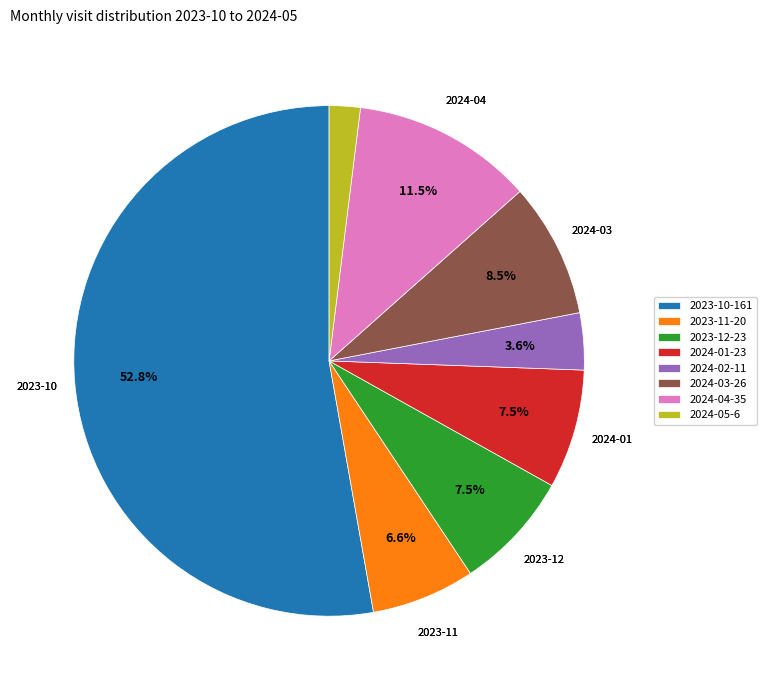

What is the smallest slice in the pie chart?

2024-05